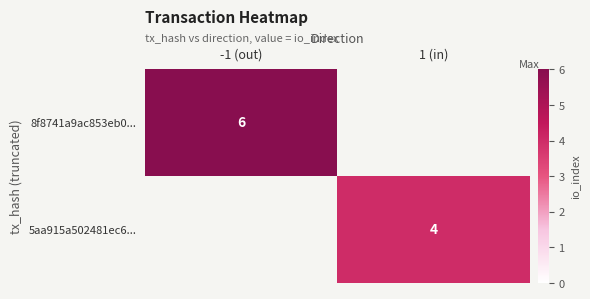

True or false: 8f8741a9ac853eb0... has a value of 6 at -1 (out).

True